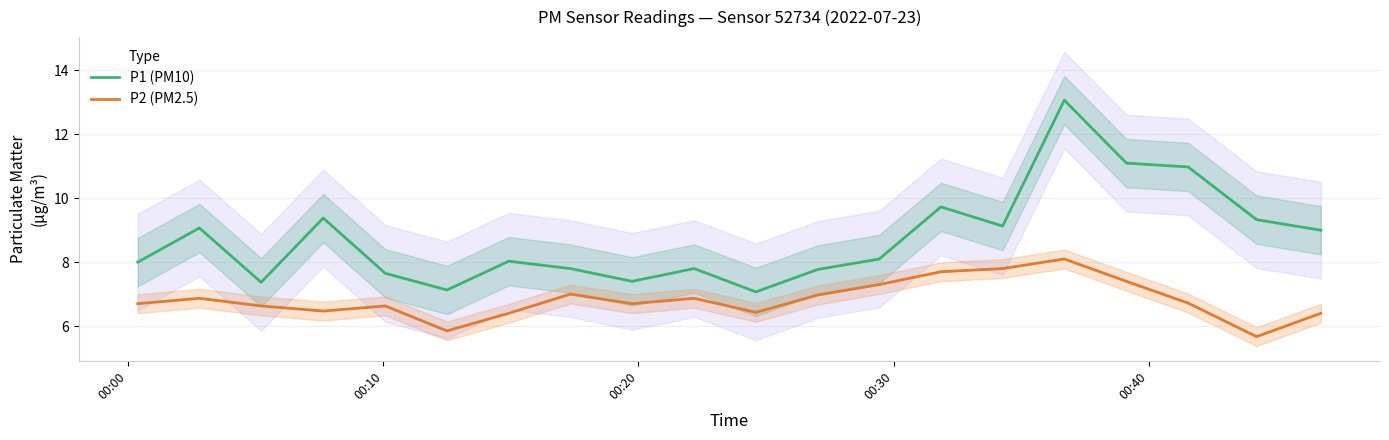

What is the maximum value for P2 (PM2.5)?

8.1